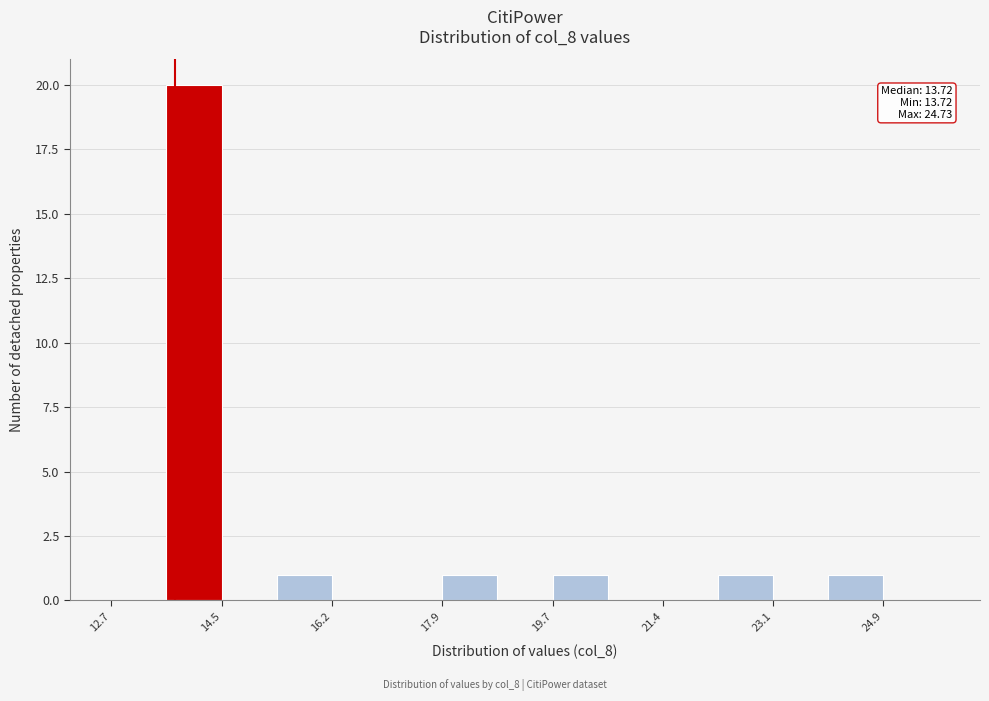

Over which range of the x-axis is the bar tallest?

13.6 to 14.4